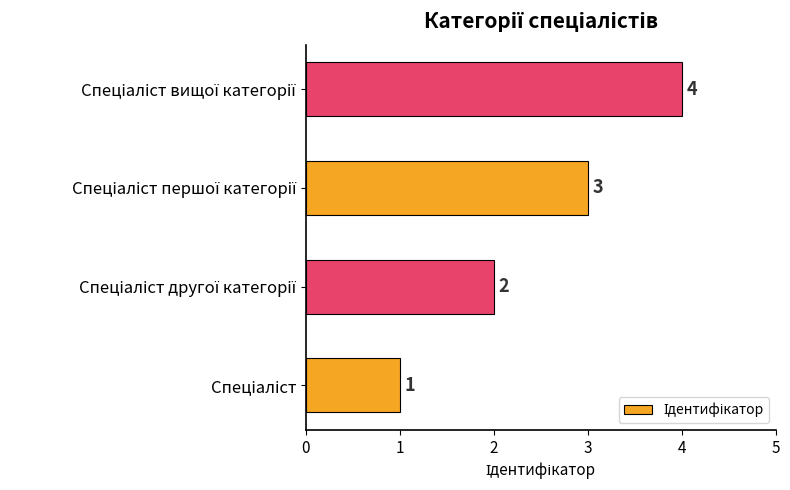

What is the greatest value displayed?

4